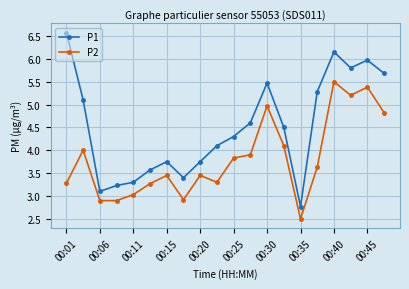

Which series has the largest total across all categories?

P1